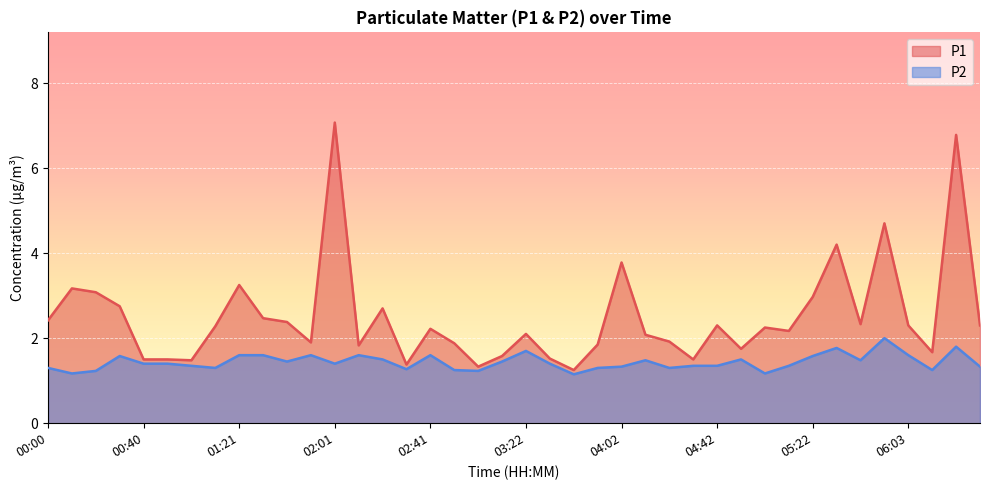

What is the smallest value displayed?

1.1